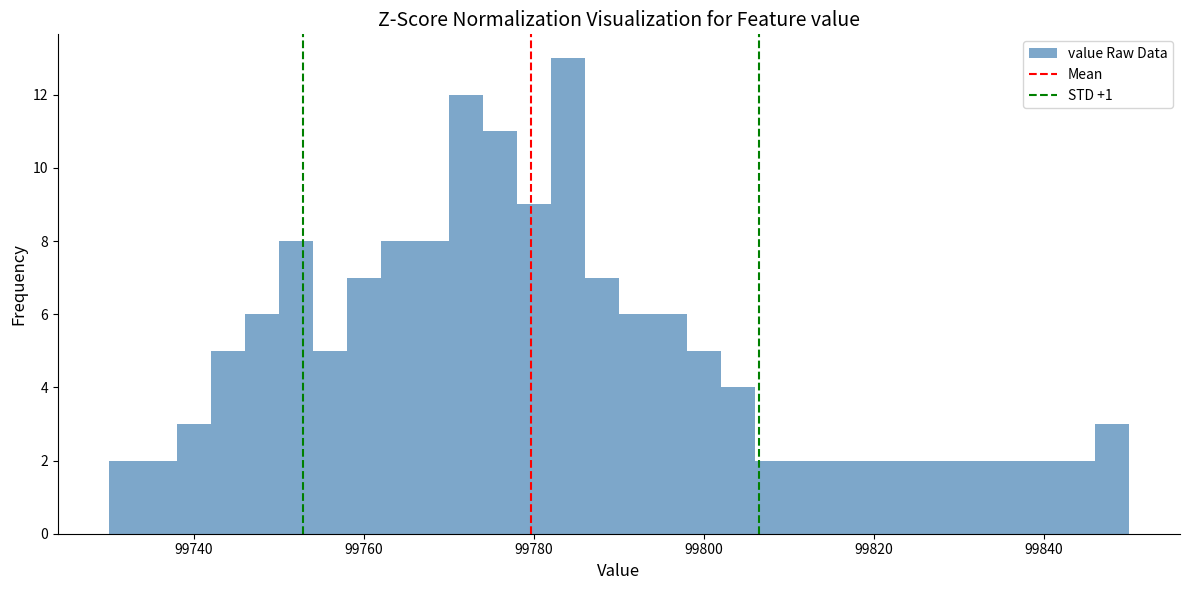

Around what value on the x-axis is the tallest bar? Give the approximate position of its centre, as read against the axis.

99784